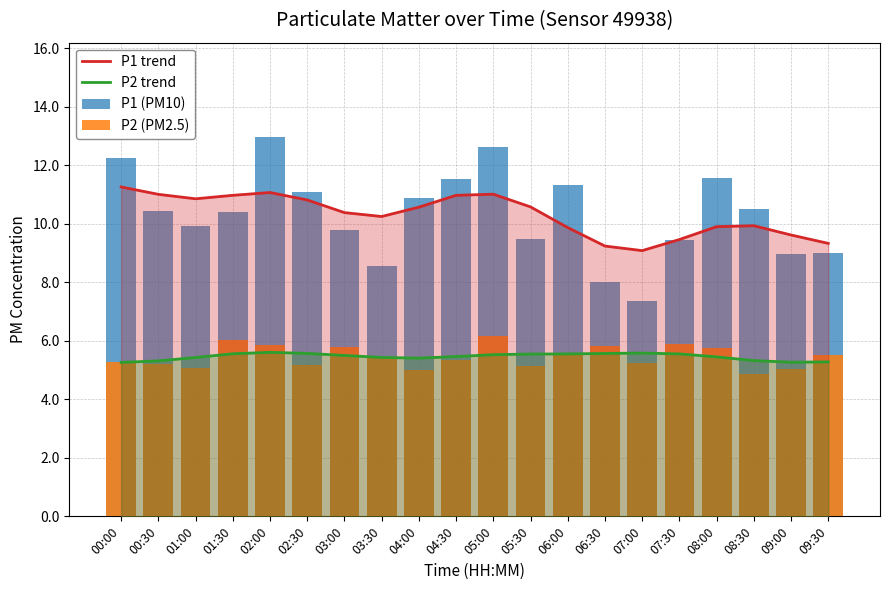

List the series in order of their peak value, highest first.

P1 (PM10), P1 trend, P2 (PM2.5), P2 trend